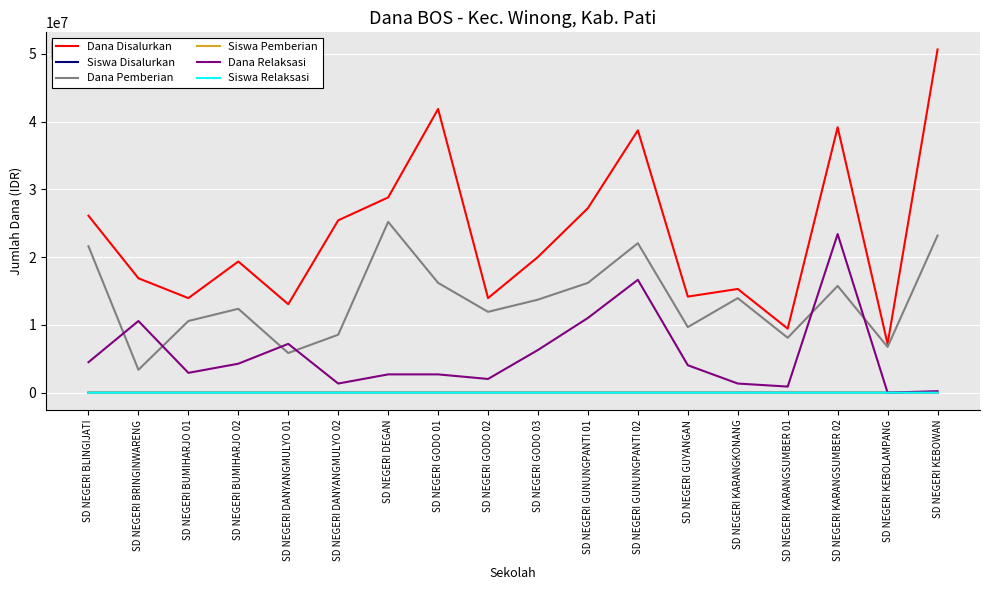

Where does the Dana Relaksasi series first go above 4050000?

SD NEGERI BLINGIJATI